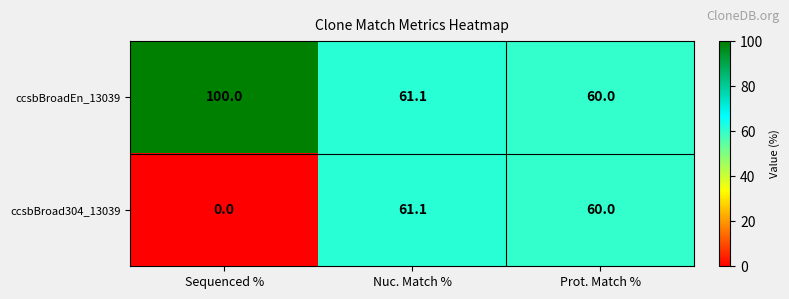

What is the difference between the ccsbBroadEn_13039 values at Nuc. Match % and Prot. Match %?

1.1